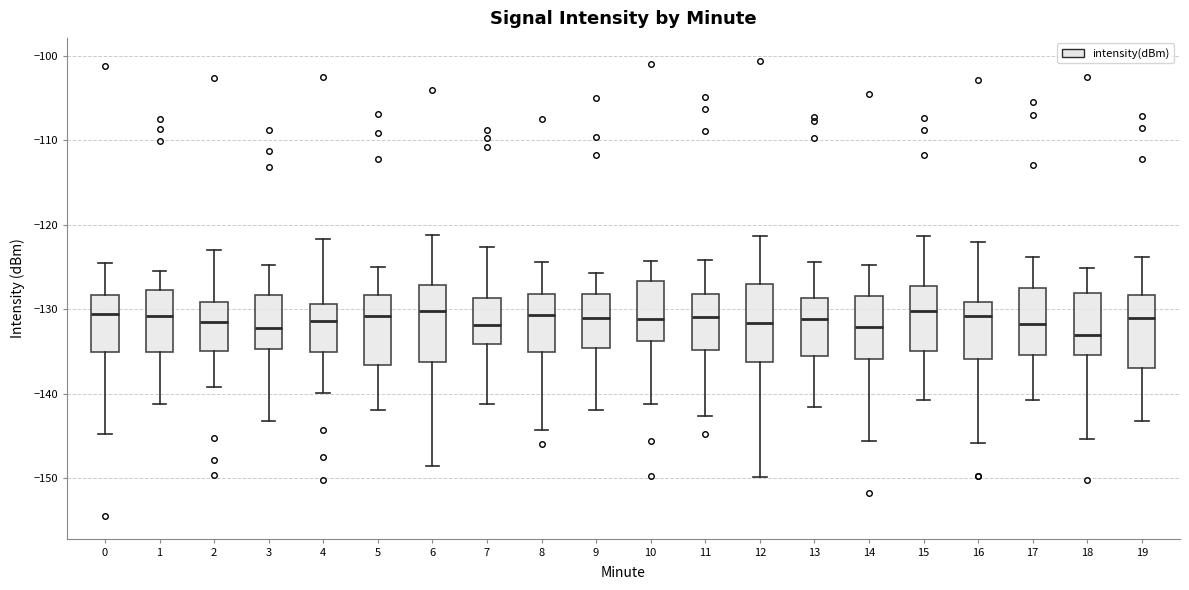

Reading left to right, read every box against the y-axis: the position of its median line, the range the box covers, and the ends of its whiskers. The values are not printed on the chart, so give them approximately, as read against the axis.

0: median -131, box -135 to -128, whiskers -145 to -125
1: median -131, box -135 to -128, whiskers -141 to -125
2: median -131, box -135 to -129, whiskers -139 to -123
3: median -132, box -135 to -128, whiskers -143 to -125
4: median -131, box -135 to -129, whiskers -140 to -122
5: median -131, box -137 to -128, whiskers -142 to -125
6: median -130, box -136 to -127, whiskers -148 to -121
7: median -132, box -134 to -129, whiskers -141 to -123
8: median -131, box -135 to -128, whiskers -144 to -124
9: median -131, box -135 to -128, whiskers -142 to -126
10: median -131, box -134 to -127, whiskers -141 to -124
11: median -131, box -135 to -128, whiskers -143 to -124
12: median -132, box -136 to -127, whiskers -150 to -121
13: median -131, box -135 to -129, whiskers -142 to -124
14: median -132, box -136 to -128, whiskers -146 to -125
15: median -130, box -135 to -127, whiskers -141 to -121
16: median -131, box -136 to -129, whiskers -146 to -122
17: median -132, box -135 to -127, whiskers -141 to -124
18: median -133, box -135 to -128, whiskers -145 to -125
19: median -131, box -137 to -128, whiskers -143 to -124